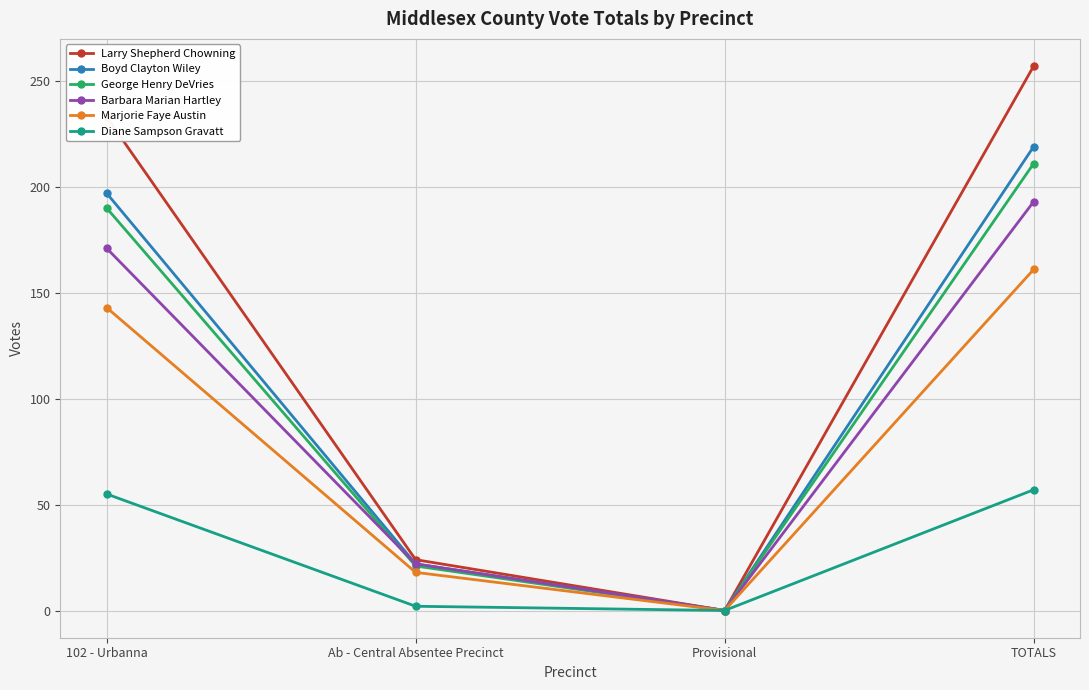

Rank the categories by Boyd Clayton Wiley value from highest to lowest.

TOTALS, 102 - Urbanna, Ab - Central Absentee Precinct, Provisional